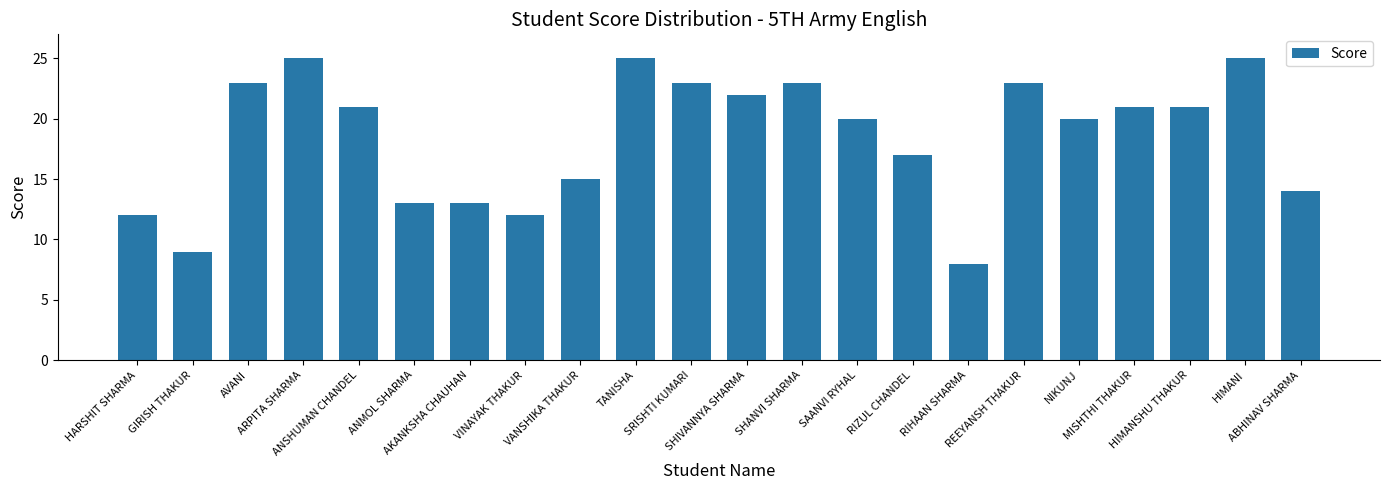

What is the sum of all values?

405